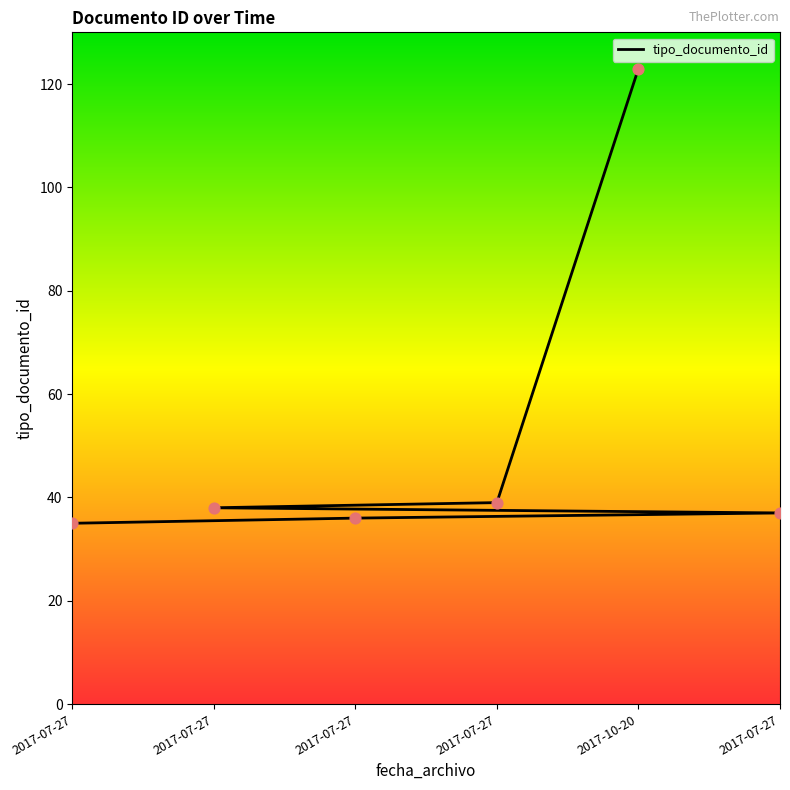

Which has a higher value, 2017-07-27 or 2017-07-27?

2017-07-27